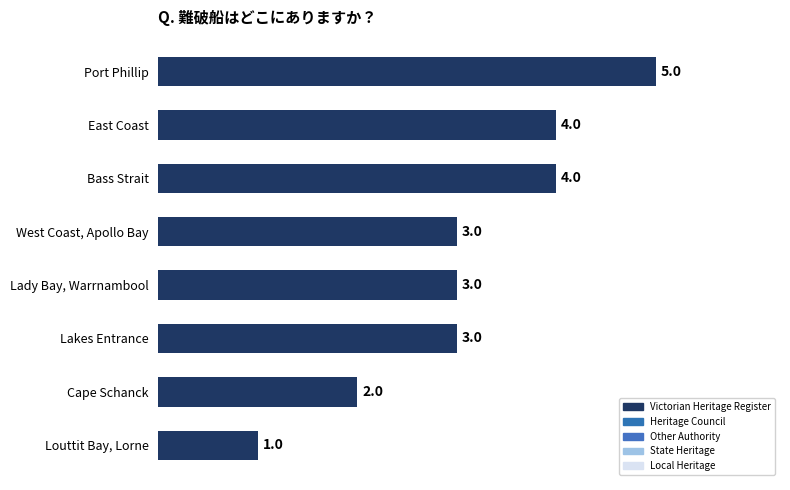

Is it true that the value at Port Phillip is 5?

True